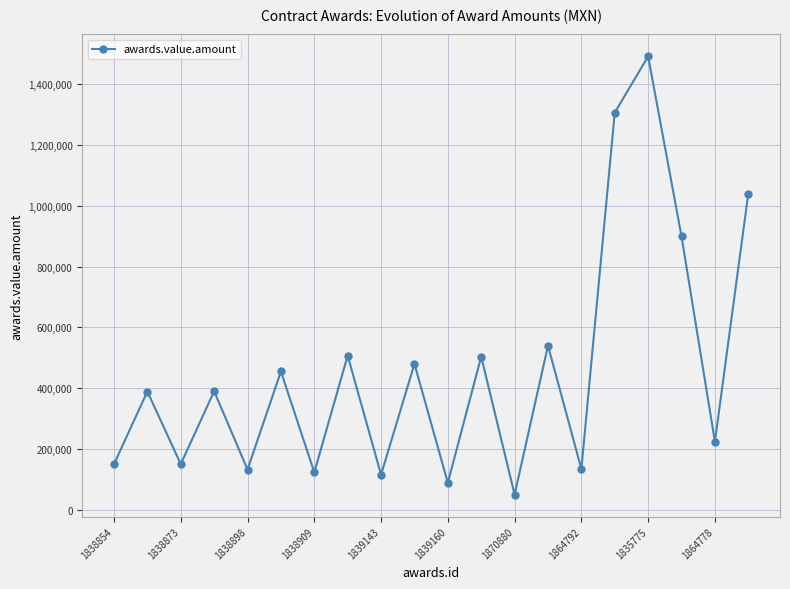

What is the value of the 12th point from the left?

504000